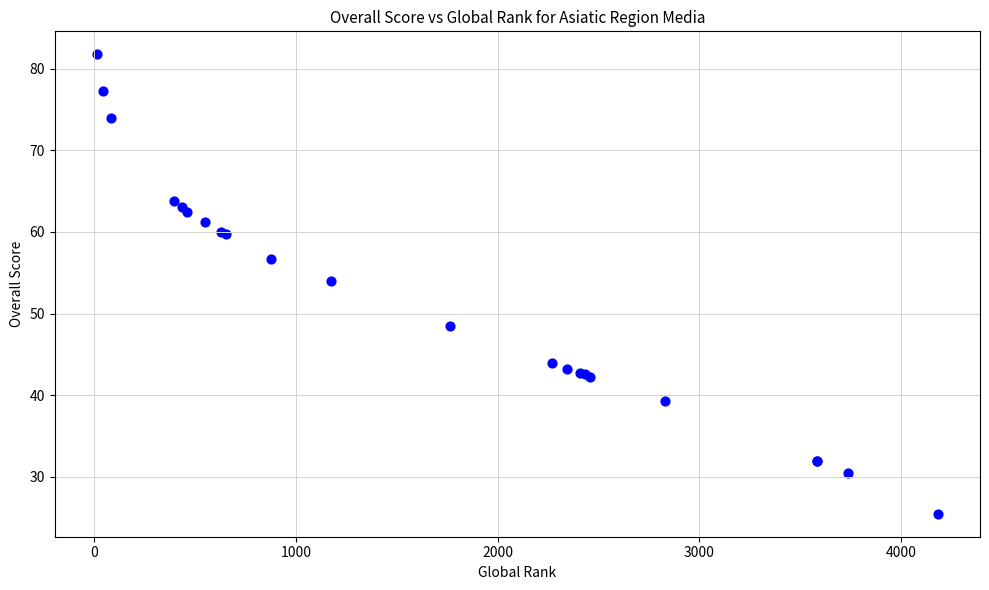

What Y value in the scatter plot is closest to 53?

54.0